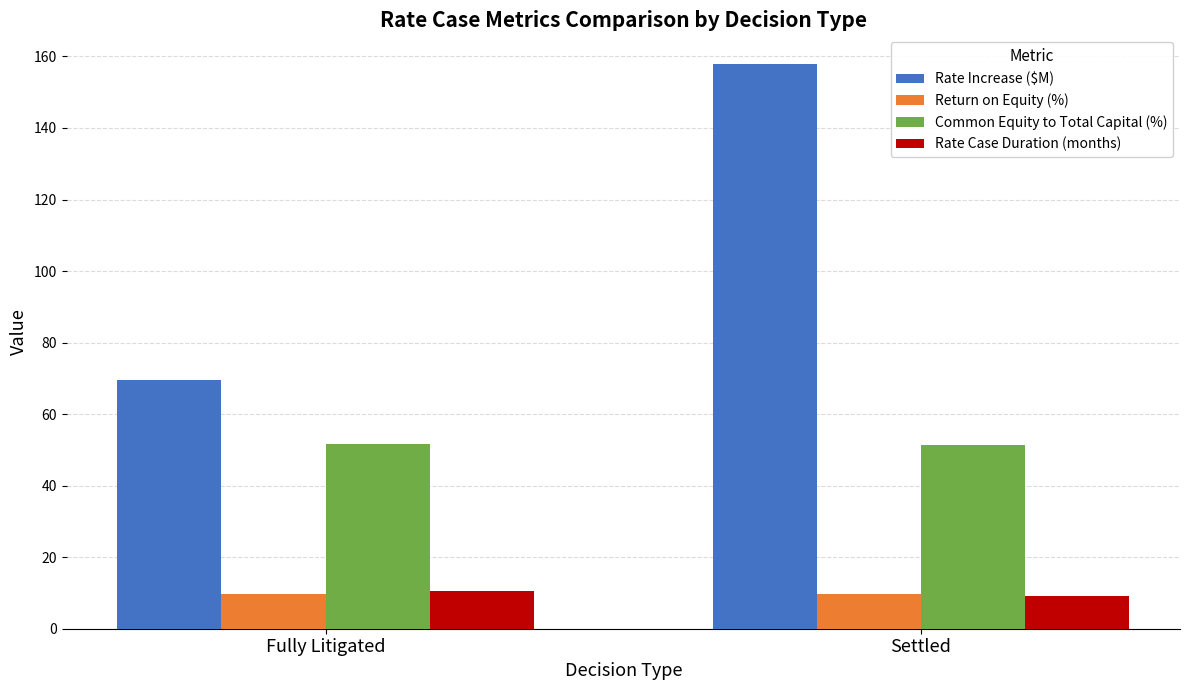

What position from the right is Settled?

1